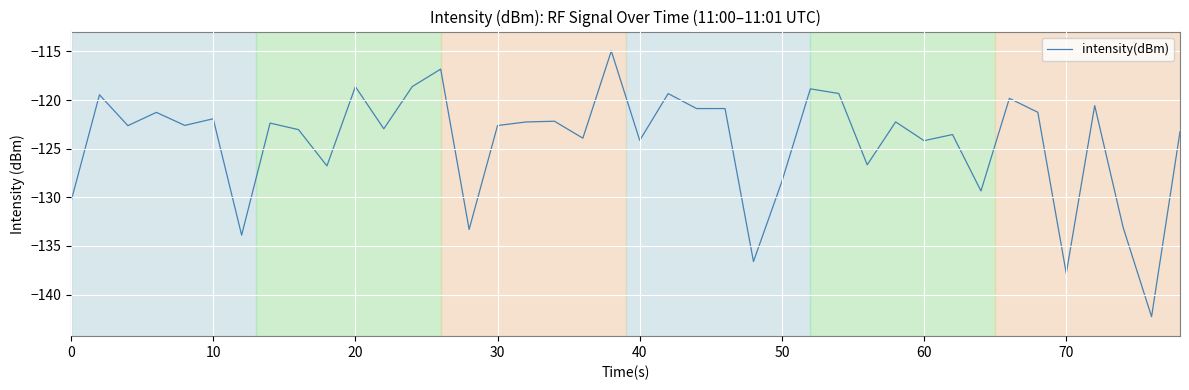

What is the maximum value shown in the chart?

-115.0